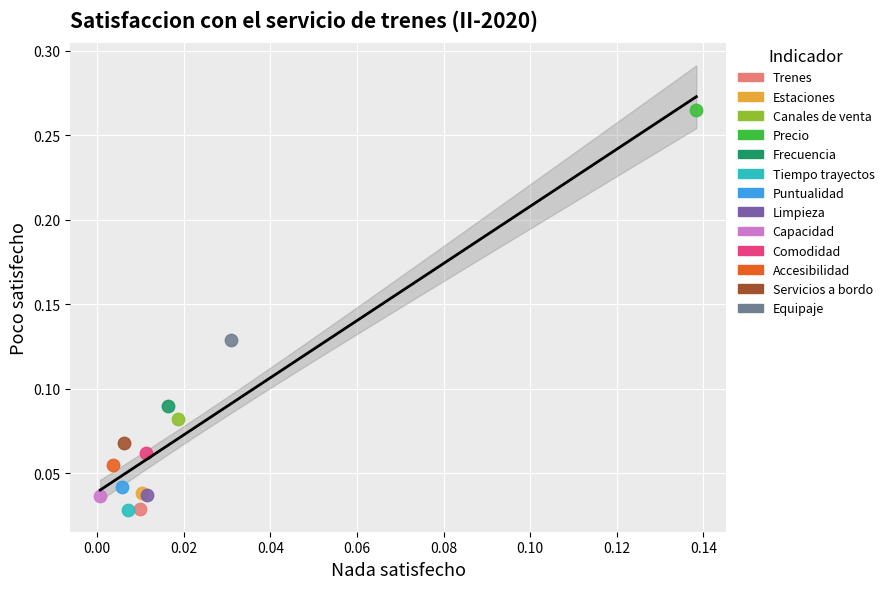

What are all the series names shown in the legend?

Trenes, Estaciones, Canales de venta, Precio, Frecuencia, Tiempo trayectos, Puntualidad, Limpieza, Capacidad, Comodidad, Accesibilidad, Servicios a bordo, Equipaje